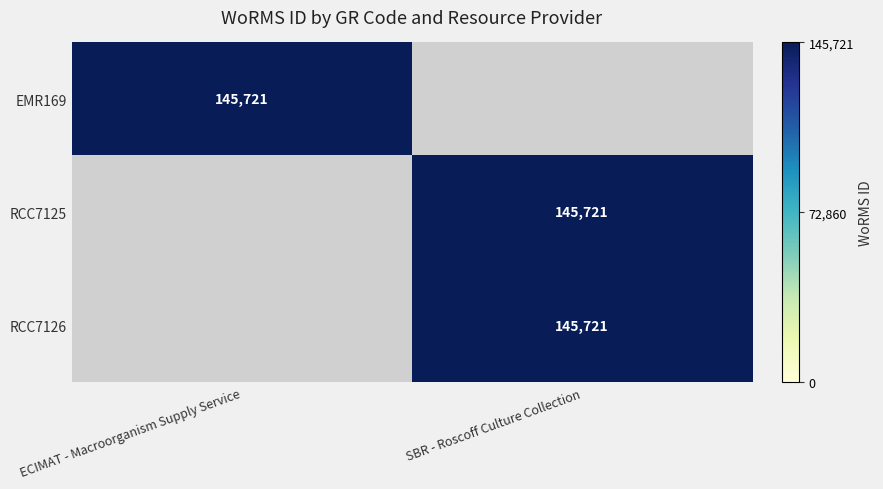

The value of RCC7126 at SBR - Roscoff Culture Collection is 145721. True or false?

True